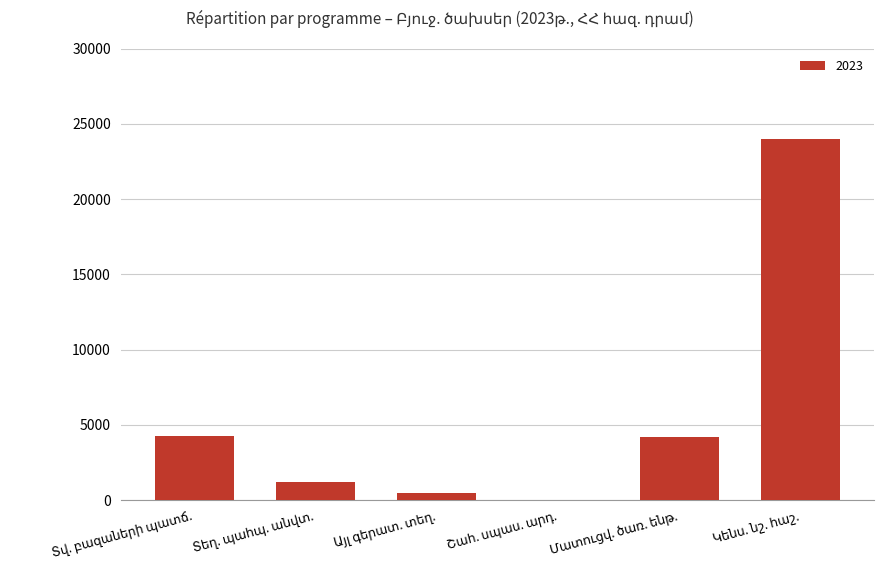

What is the sum of all values?

34200